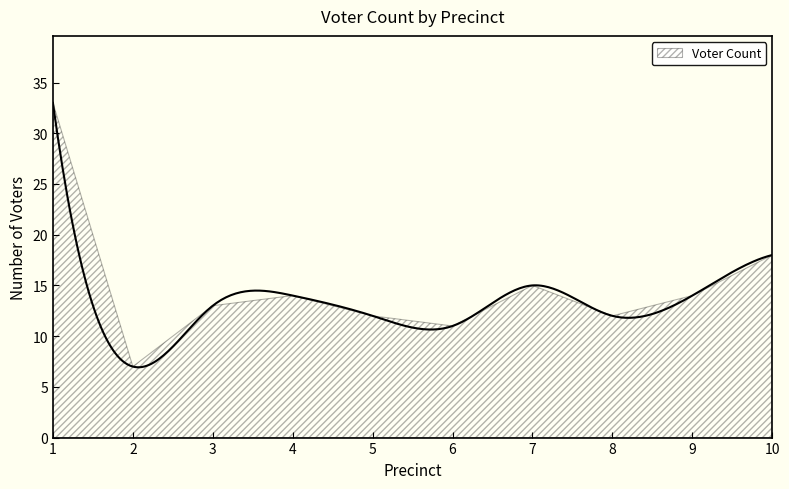

What is the minimum value shown in the chart?

7